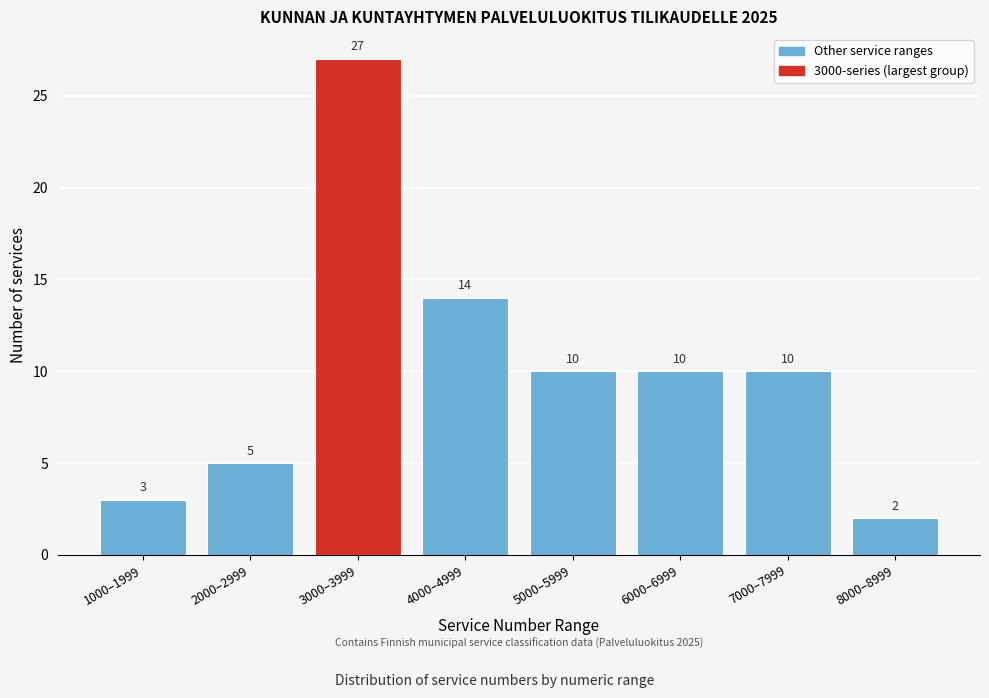

Reading left to right, extract all data points from this chart.

3	5	27	14	10	10	10	2